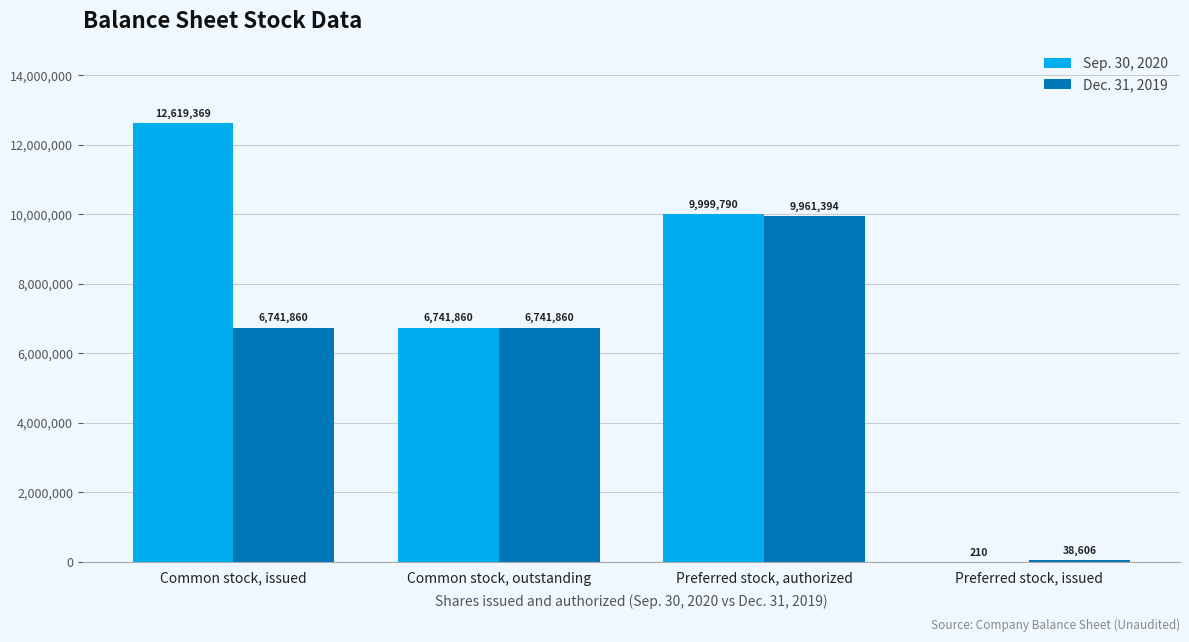

Reading left to right, extract all data points from this chart.

Sep. 30, 2020: Common stock, issued=12619369	Common stock, outstanding=6741860	Preferred stock, authorized=9999790	Preferred stock, issued=210
Dec. 31, 2019: Common stock, issued=6741860	Common stock, outstanding=6741860	Preferred stock, authorized=9961394	Preferred stock, issued=38606